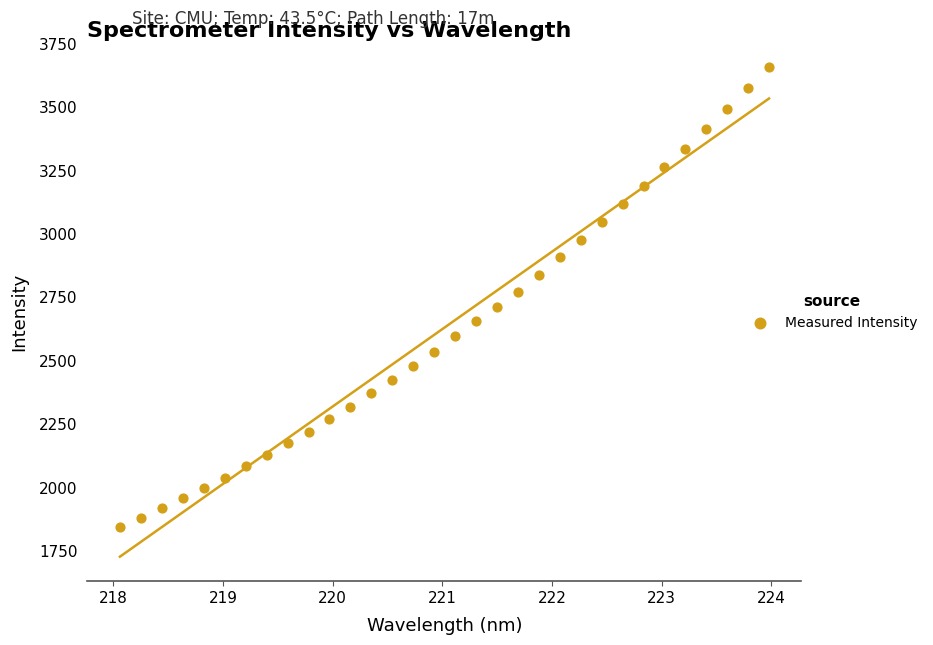

What is the range of Y values (max minus min)?

1812.5